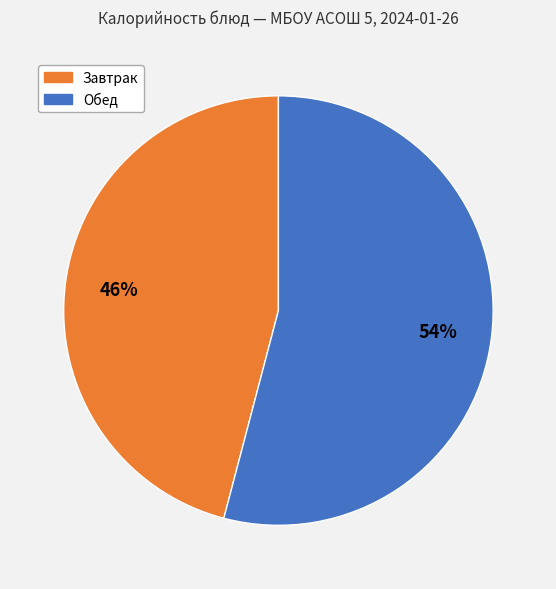

Does any single category account for the majority?

Yes